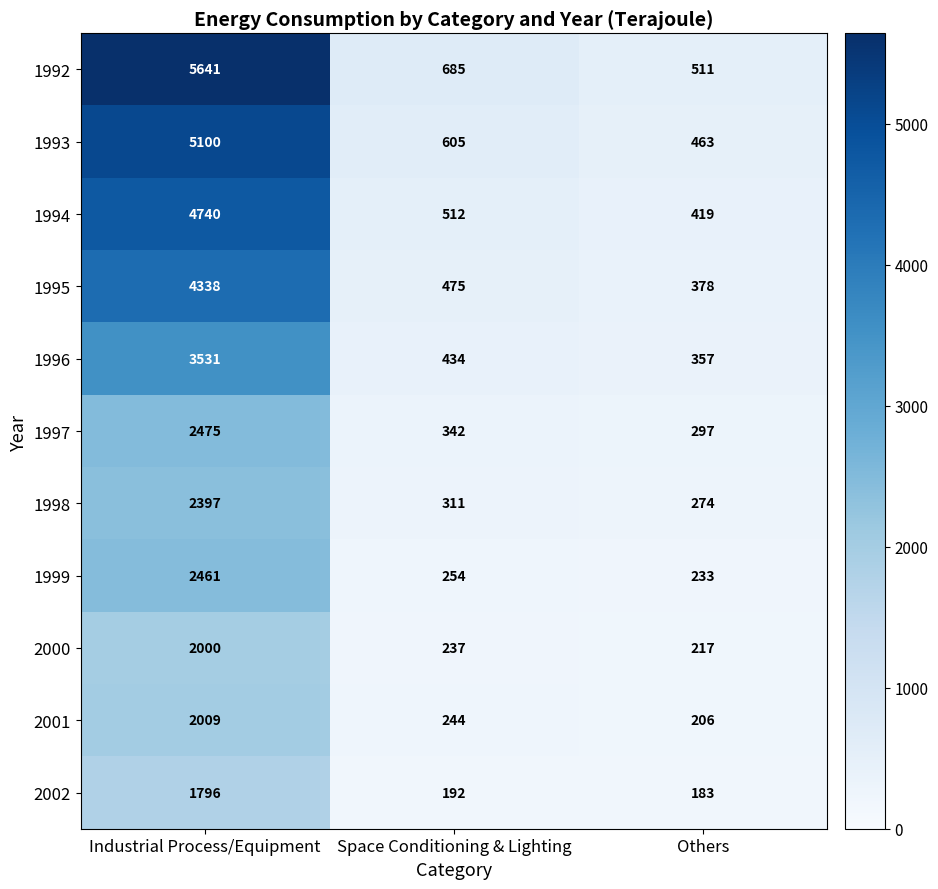

Which series has the largest range (max minus min)?

1992